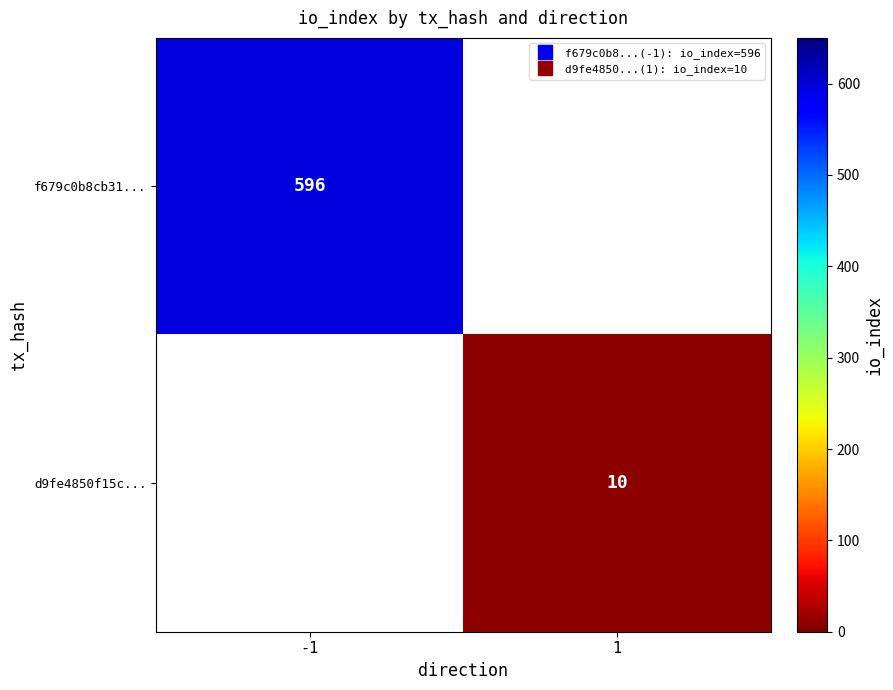

The f679c0b8cb31... series shows 267.4 at -1. True or false?

False